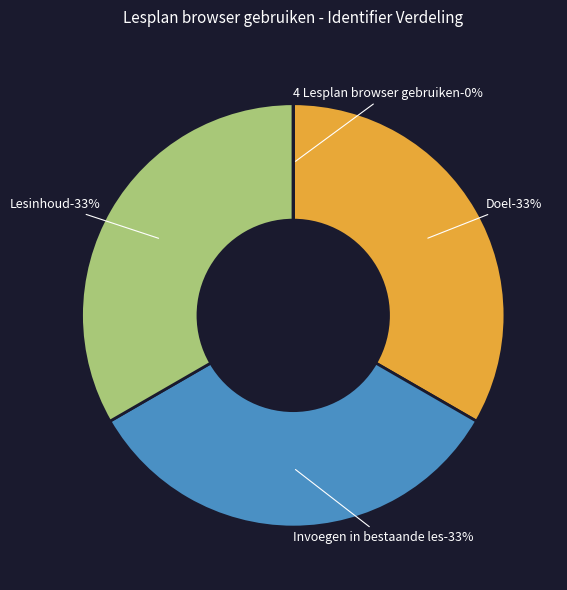

To the nearest percent, what is the combined percentage of Doel and 4 Lesplan browser gebruiken?

33%